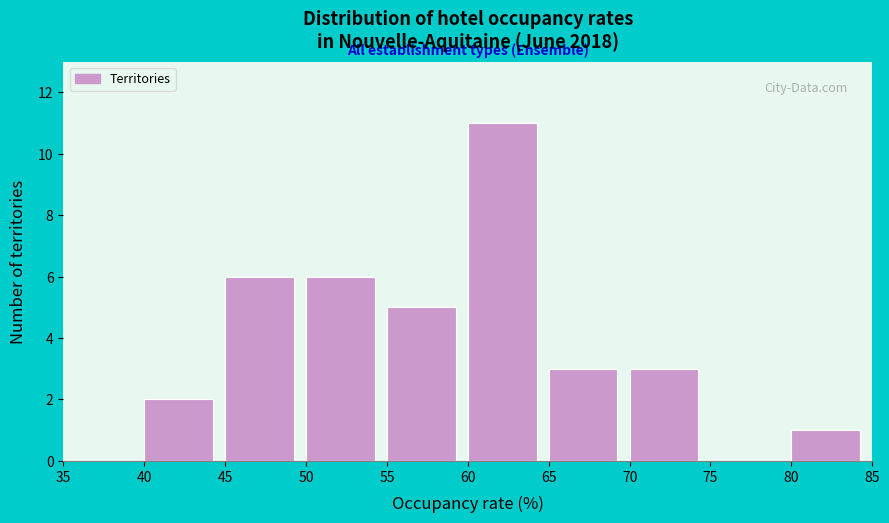

What is the height of the bar covering 70 to 75 on the x-axis? The values are not printed on the chart, so give them approximately, as read against the axis.

3